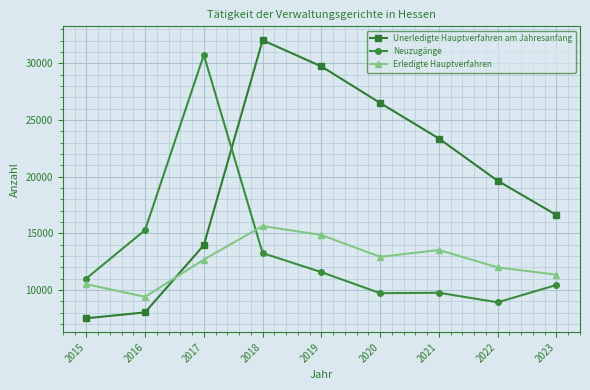

How many interior local peaks does the Unerledigte Hauptverfahren am Jahresanfang series have?

1